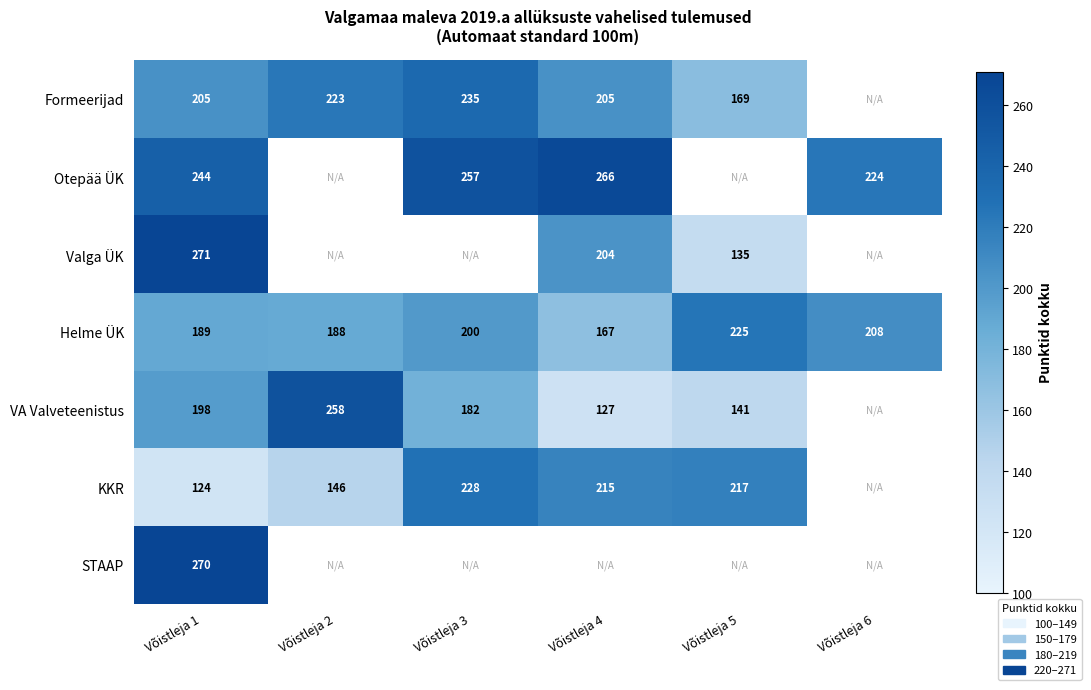

What is the total value across all series at Võistleja 1?

1501